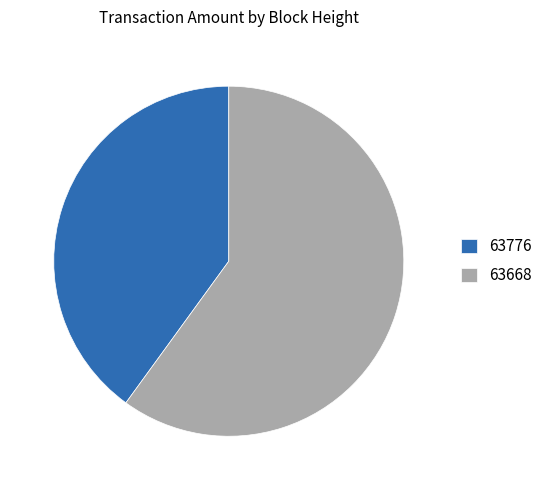

Approximately how many times larger is the value at 63776 compared to 63668?

0.7